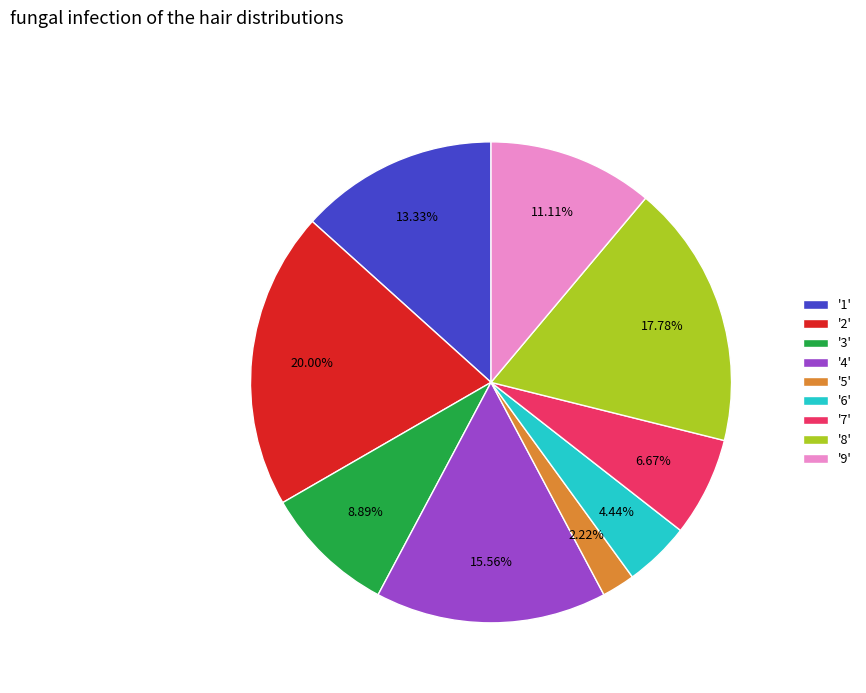

Is there a majority slice in this chart?

No